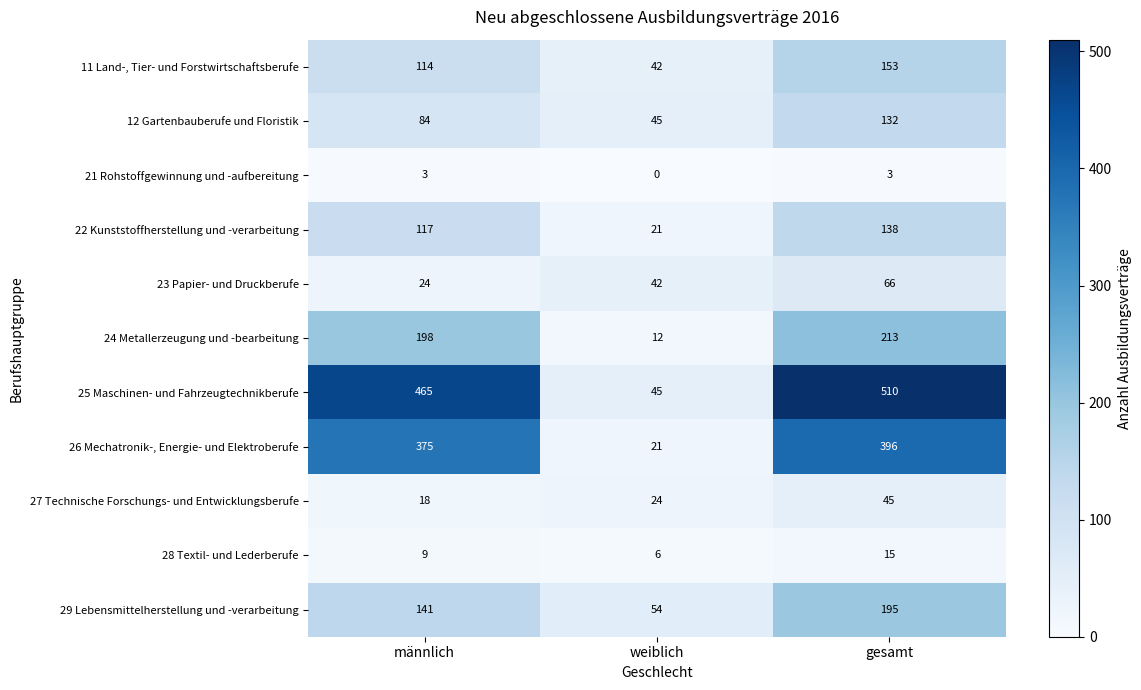

How many series are shown in this chart?

11